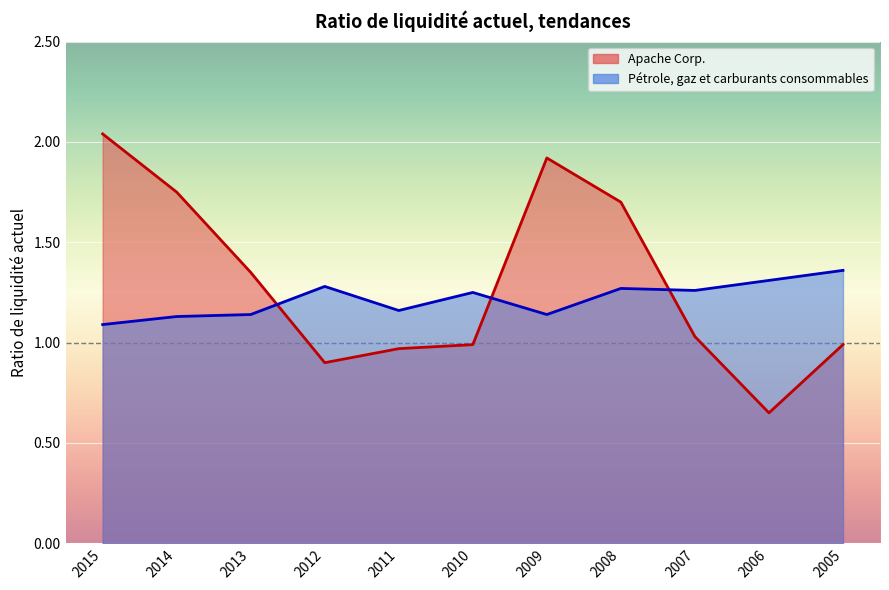

What is the approximate value of Pétrole, gaz et carburants consommables at 2014?

1.1